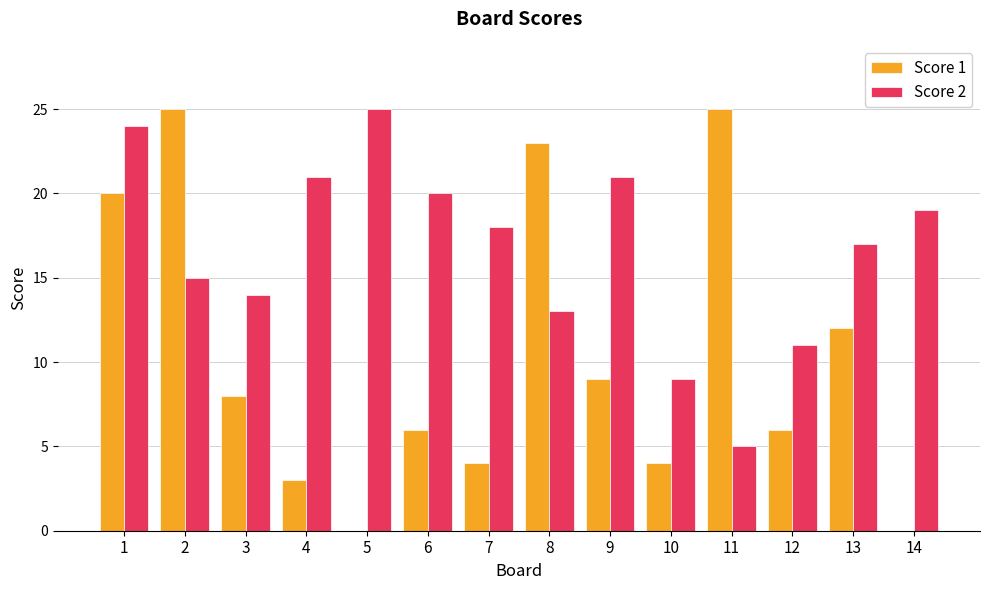

Is it true that Score 1 equals 25 at 2?

True